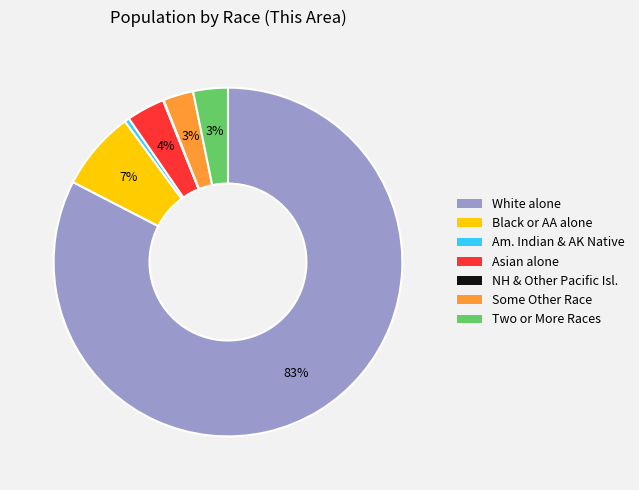

Is the sum of Asian alone and Black or AA alone greater than half?

No